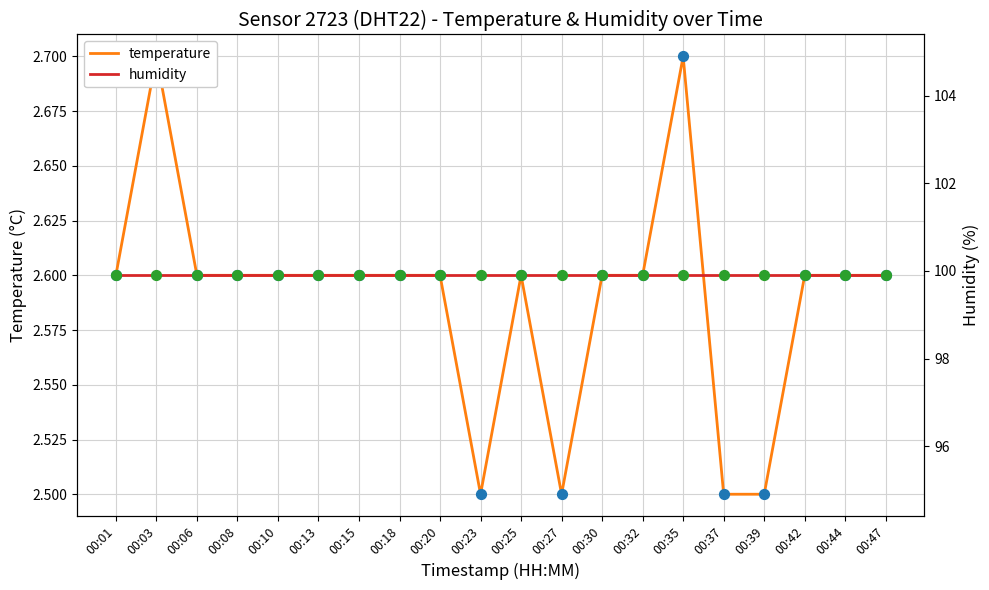

Which series reaches the minimum Y coordinate?

temperature